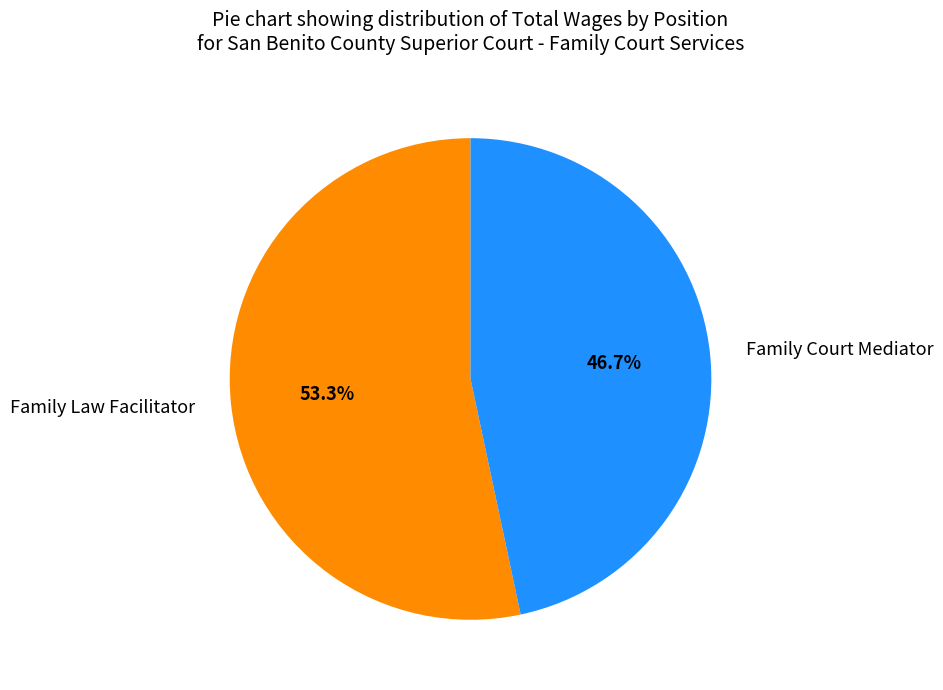

To the nearest percent, what percentage of the pie is Family Law Facilitator?

53%